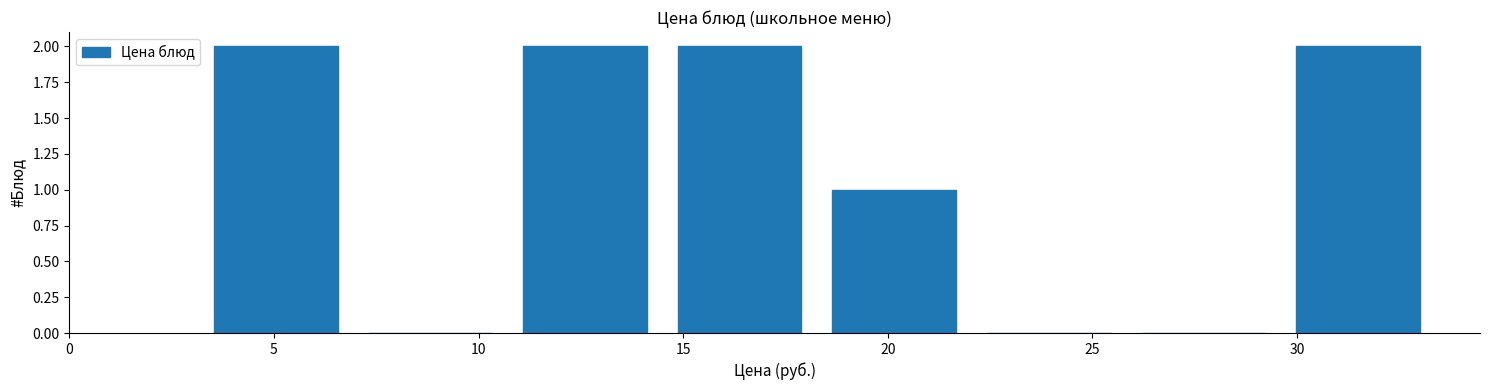

Reading left to right, transcribe this chart: for each bar, give the range it covers on the x-axis and its height. Neither the bar edges nor the heights are printed on the chart, so give them approximately, as read against the axes.

3.0 to 7.0: 2
7.0 to 10.5: 0
10.5 to 14.5: 2
14.5 to 18.5: 2
18.5 to 22.0: 1
22.0 to 26.0: 0
26.0 to 29.5: 0
29.5 to 33.5: 2